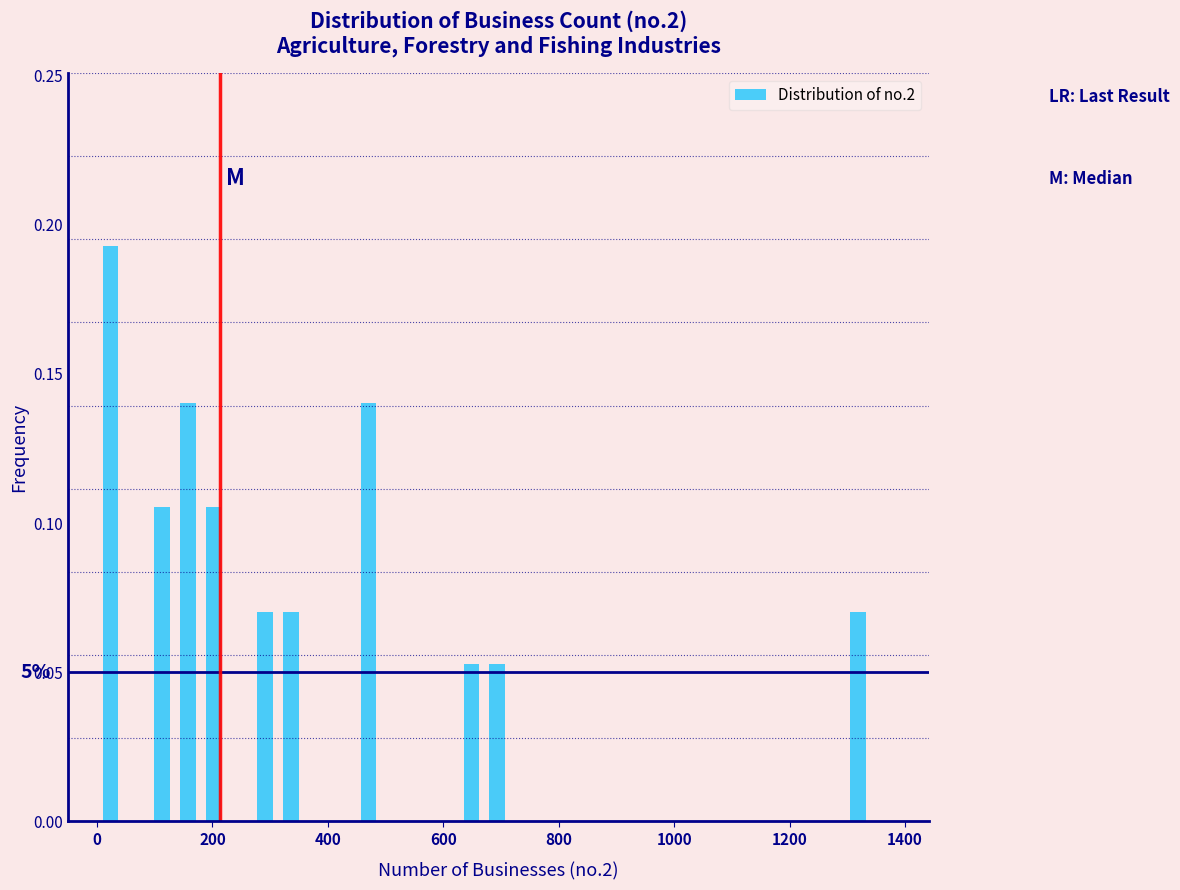

Around what value on the x-axis is the tallest bar? Give the approximate position of its centre, as read against the axis.

20